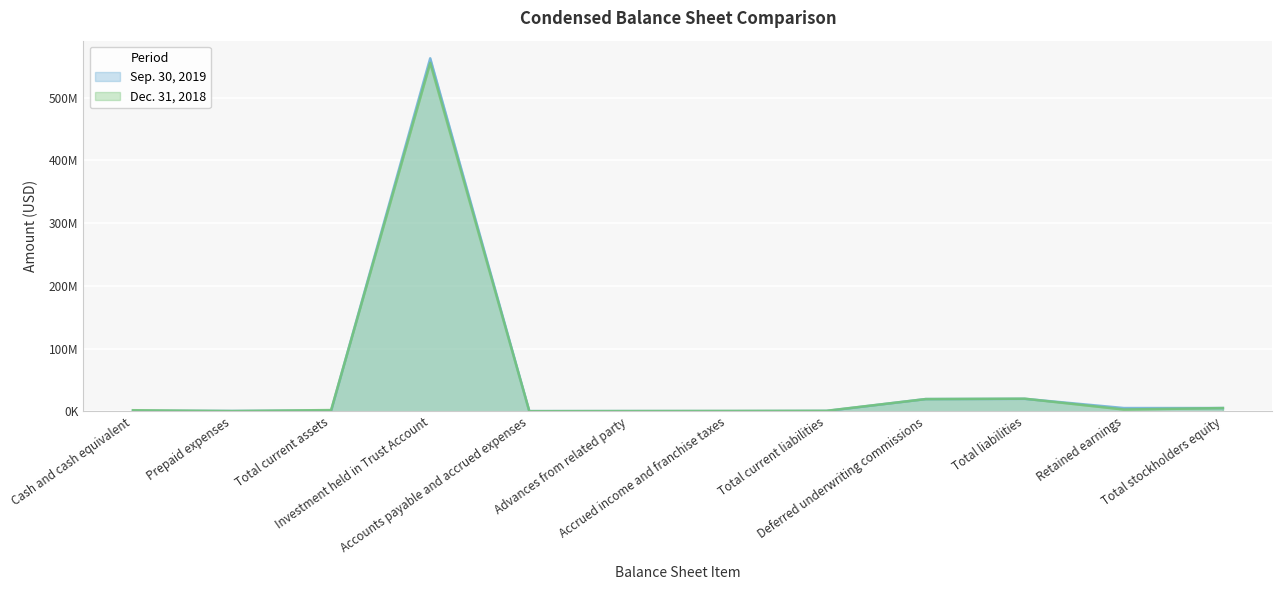

Which series changed the most between Advances from related party and Total current liabilities?

Dec. 31, 2018